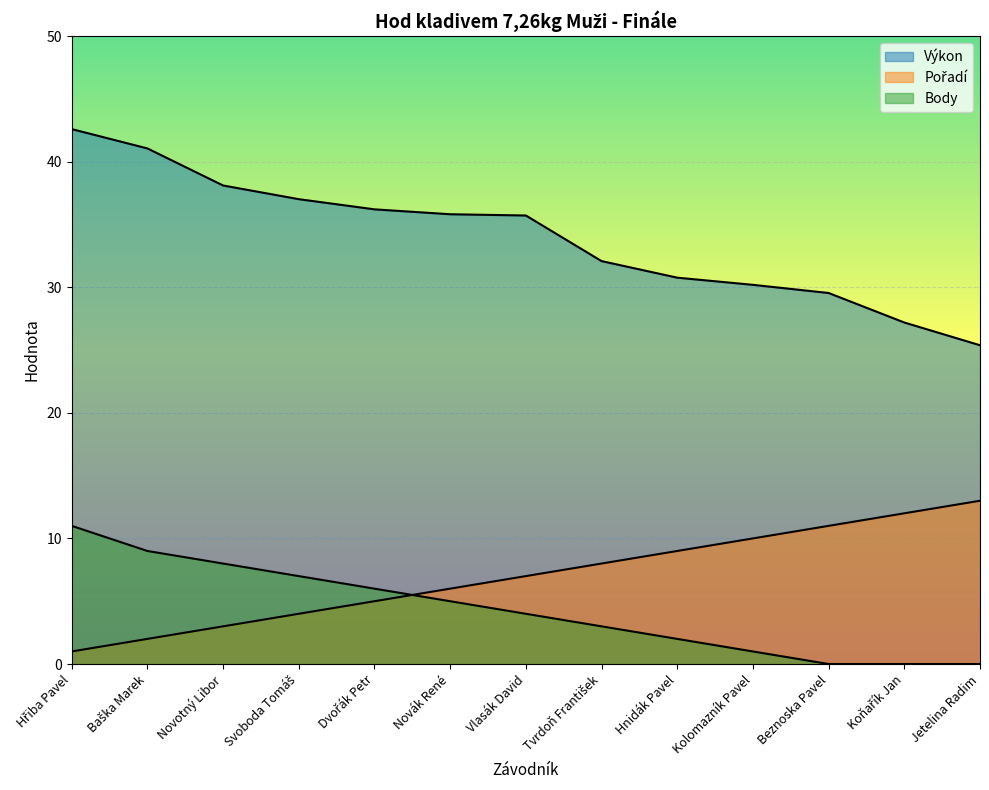

Reading left to right, extract all data points from this chart.

Výkon: 42.6	41.0	38.1	37.0	36.2	35.8	35.7	32.1	30.8	30.2	29.5	27.2	25.4
Pořadí: 1.0	2.0	3.0	4.0	5.0	6.0	7.0	8.0	9.0	10.0	11.0	12.0	13.0
Body: 11.0	9.0	8.0	7.0	6.0	5.0	4.0	3.0	2.0	1.0	0.0	0.0	0.0